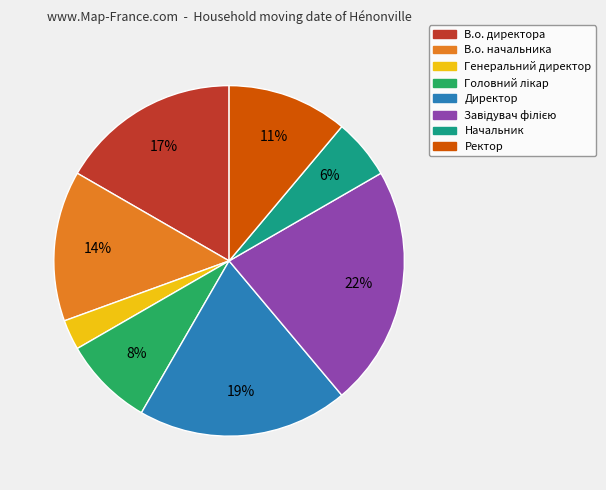

To the nearest percent, what percentage of the pie is Ректор?

11%